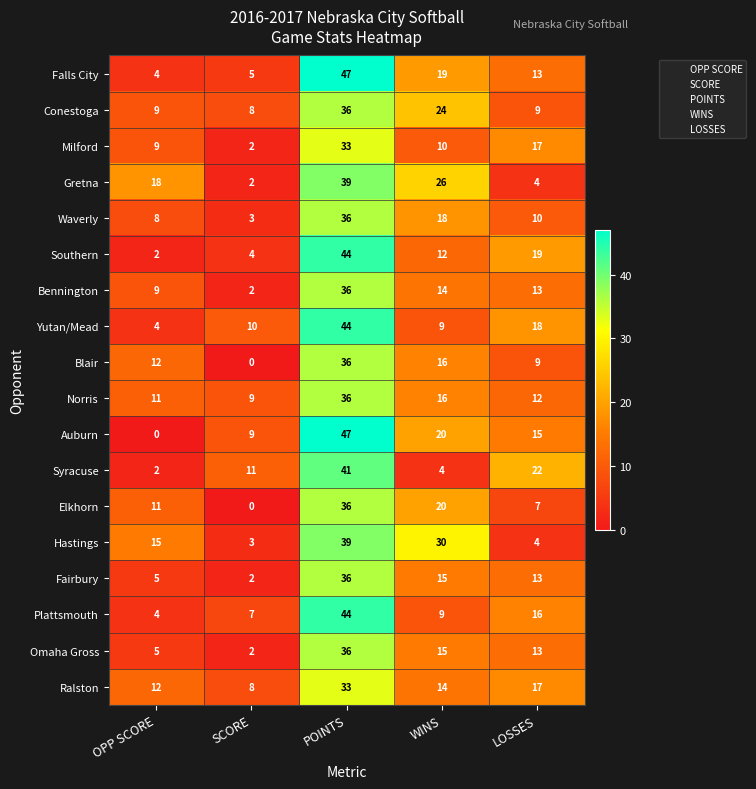

List the labels in order of Syracuse value, smallest first.

OPP SCORE, WINS, SCORE, LOSSES, POINTS